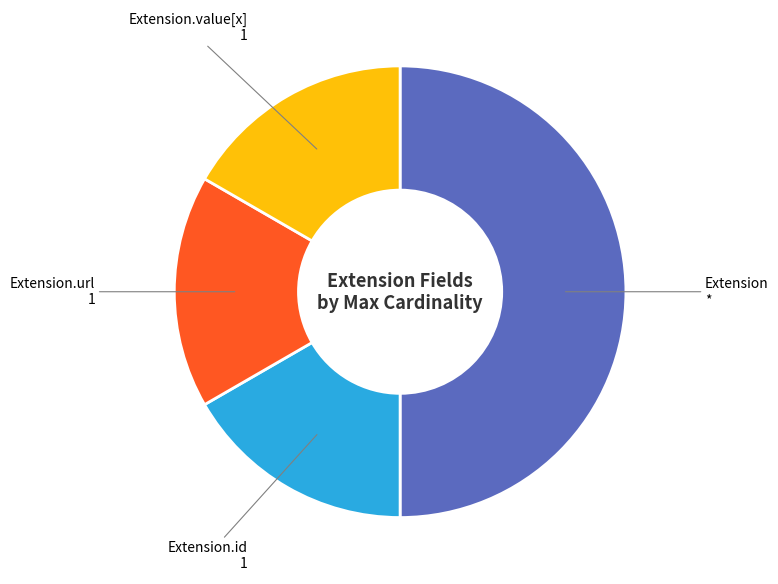

True or false: Extension accounts for 41% of the total.

False